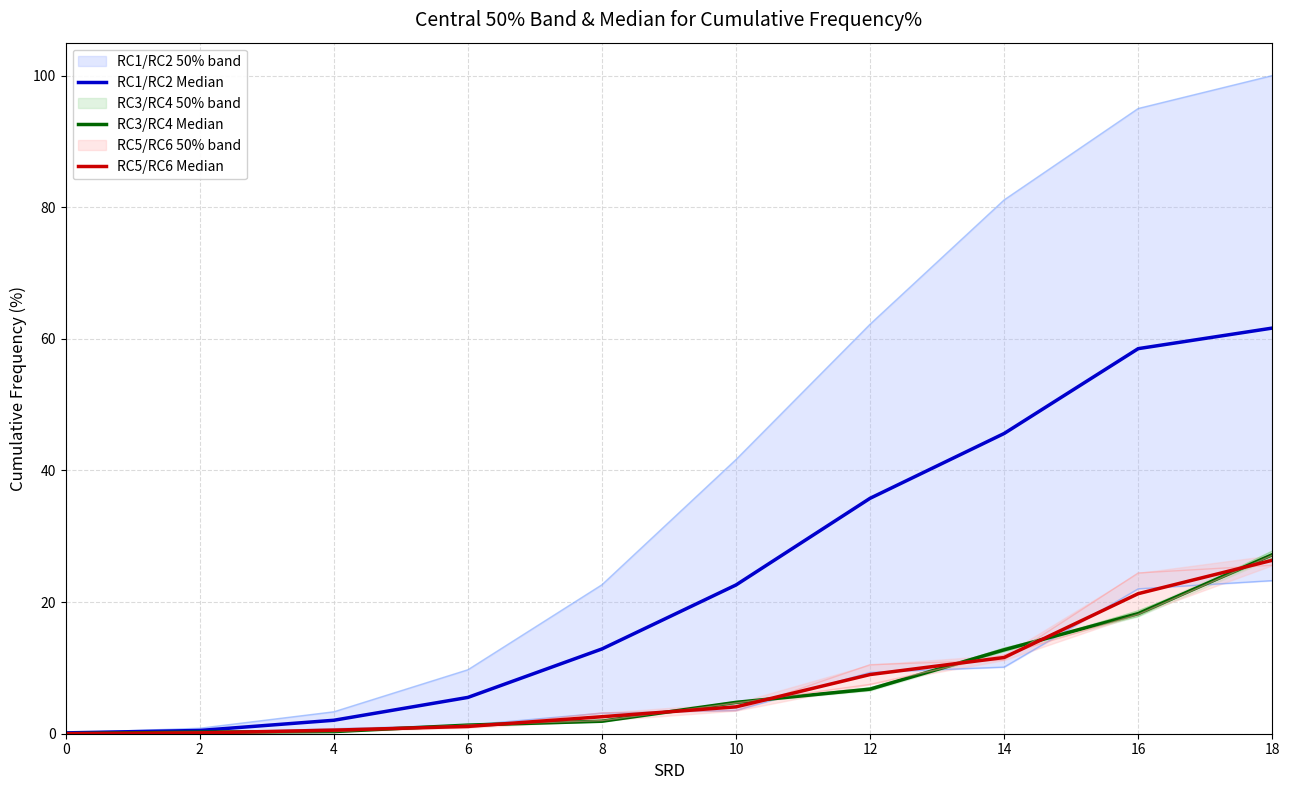

How many data points in RC1/RC2 Median are above 22?

5